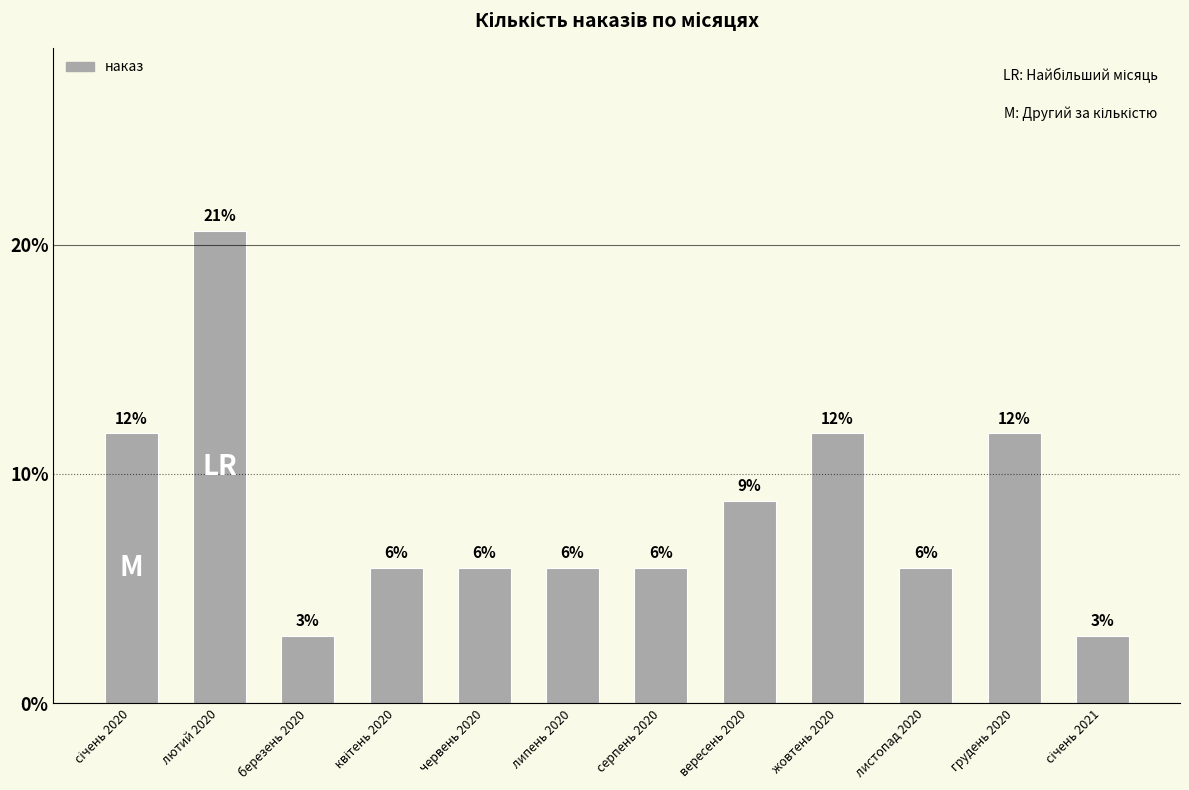

Reading left to right, list all the values displayed in this chart.

січень 2020=0.1	лютий 2020=0.2	березень 2020=0.0	квітень 2020=0.1	червень 2020=0.1	липень 2020=0.1	серпень 2020=0.1	вересень 2020=0.1	жовтень 2020=0.1	листопад 2020=0.1	грудень 2020=0.1	січень 2021=0.0